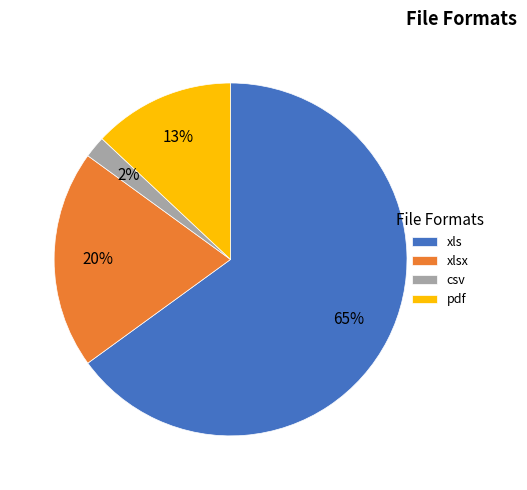

Which slice is the smallest?

csv